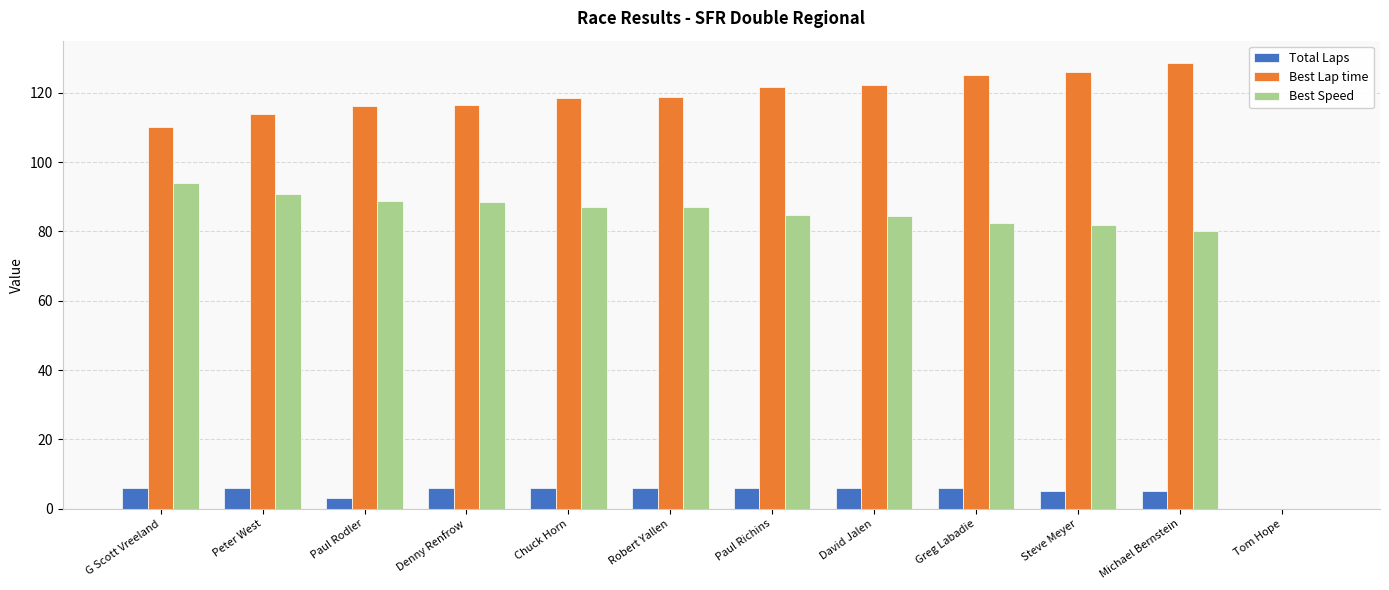

Which series changed the most between G Scott Vreeland and Paul Richins?

Best Lap time